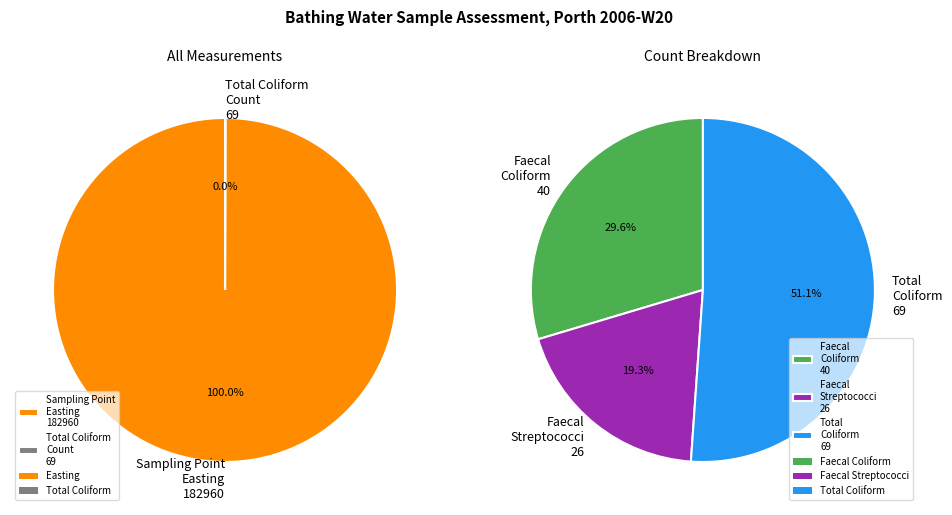

To the nearest percent, what is the difference between the Total coliform count (69) and Sampling point at Porth (easting=182960) slice percentages?

100%